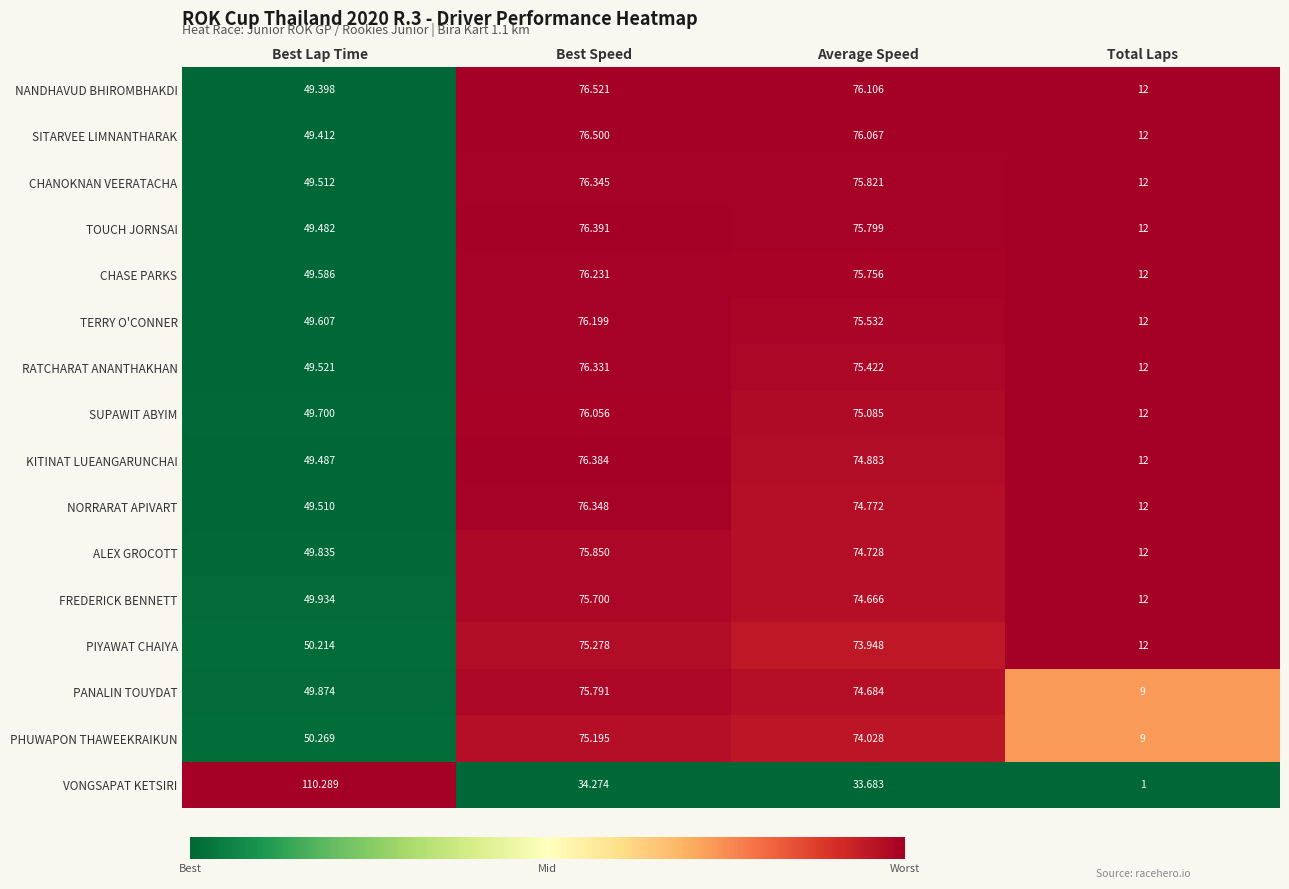

Which series has the largest range (max minus min)?

VONGSAPAT KETSIRI